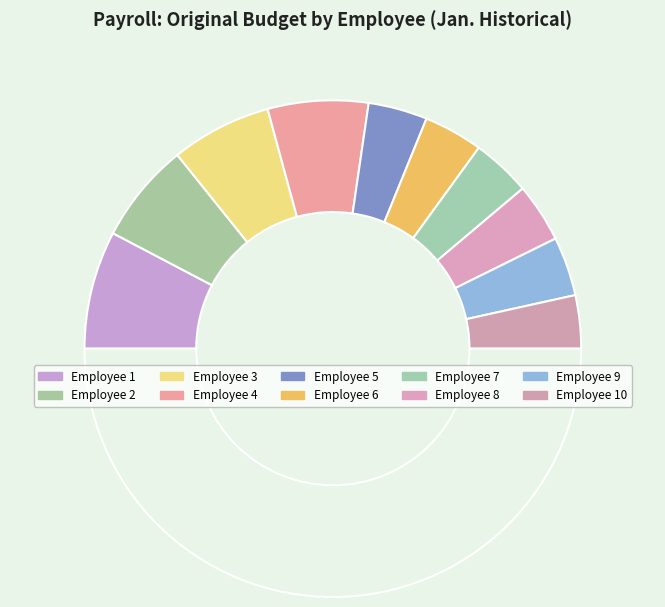

Rank the categories by value from lowest to highest.

10, 5, 6, 7, 8, 9, 2, 3, 4, 1